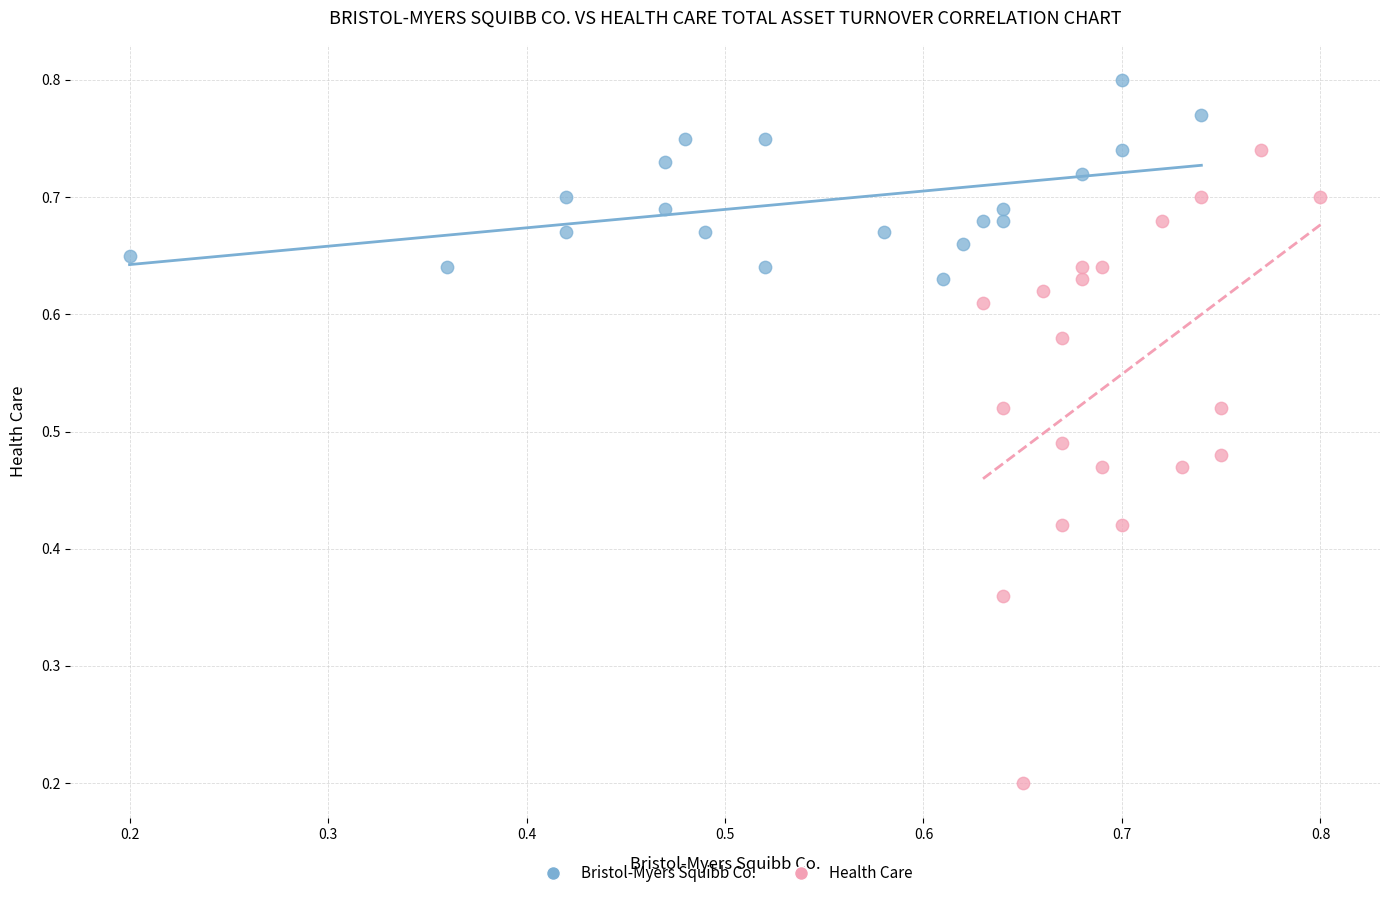

Which series contains the highest Y value?

Bristol-Myers Squibb Co.